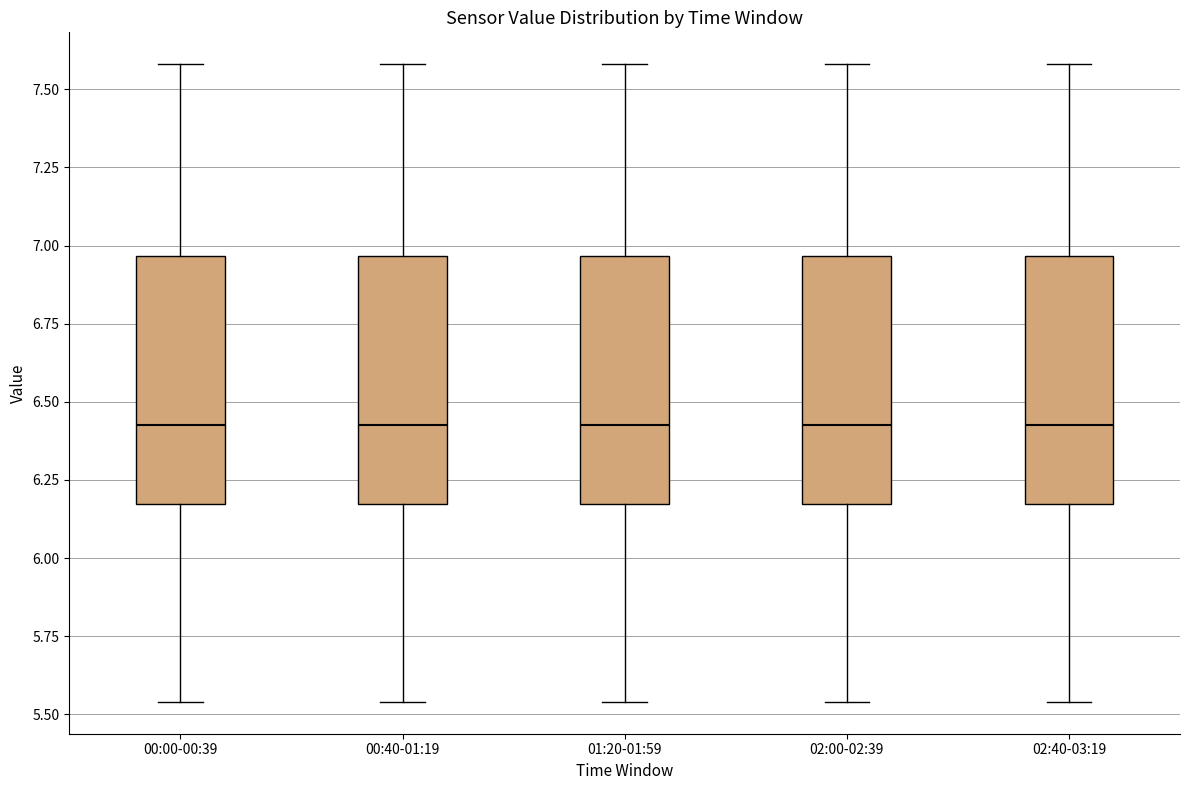

Where is the lower edge of the box for 00:00-00:39 on the y-axis? The values are not printed on the chart, so give them approximately, as read against the axis.

6.15